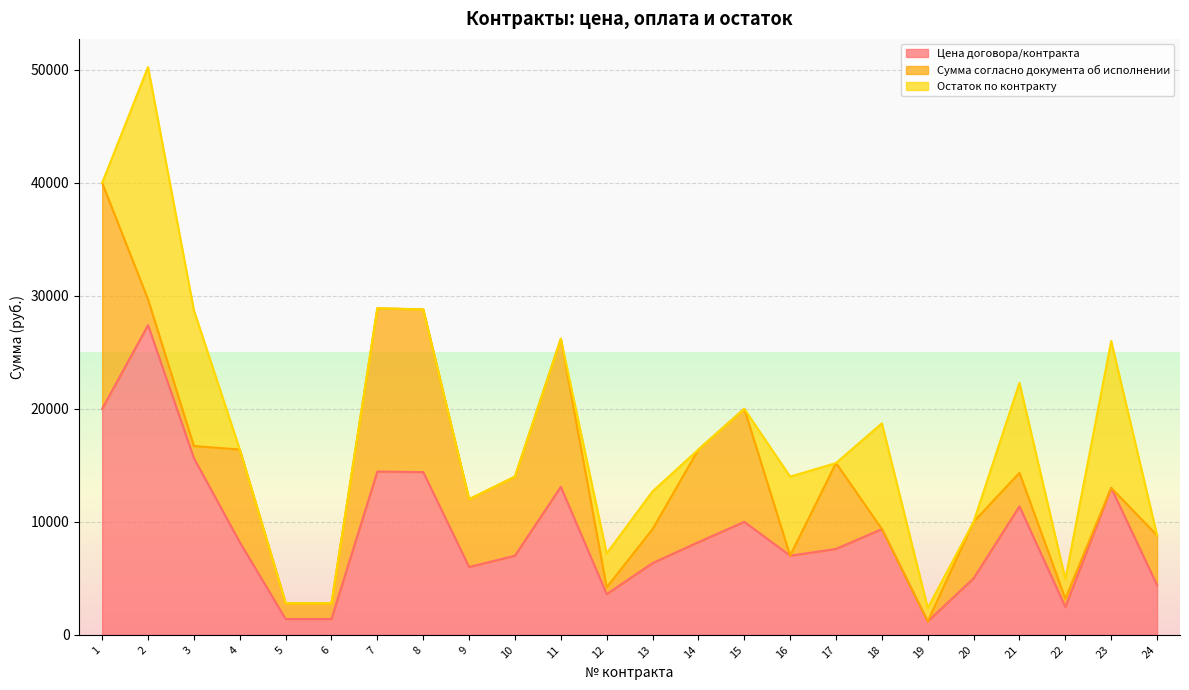

What is the maximum value for Цена договора/контракта?

27406.1